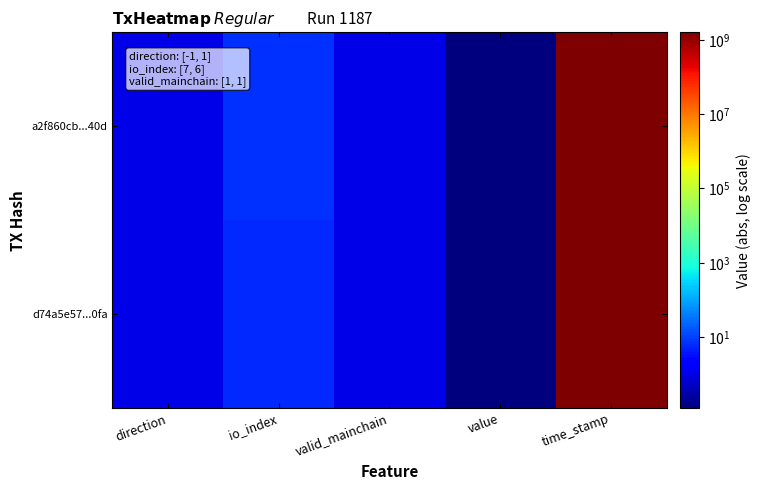

Reading right to left, list all the values displayed in this chart.

a2f860cb...40d: time_stamp=1600294046.0	value=0.1	valid_mainchain=1.0	io_index=7.0	direction=1.0
d74a5e57...0fa: time_stamp=1600291970.0	value=0.1	valid_mainchain=1.0	io_index=6.0	direction=1.0